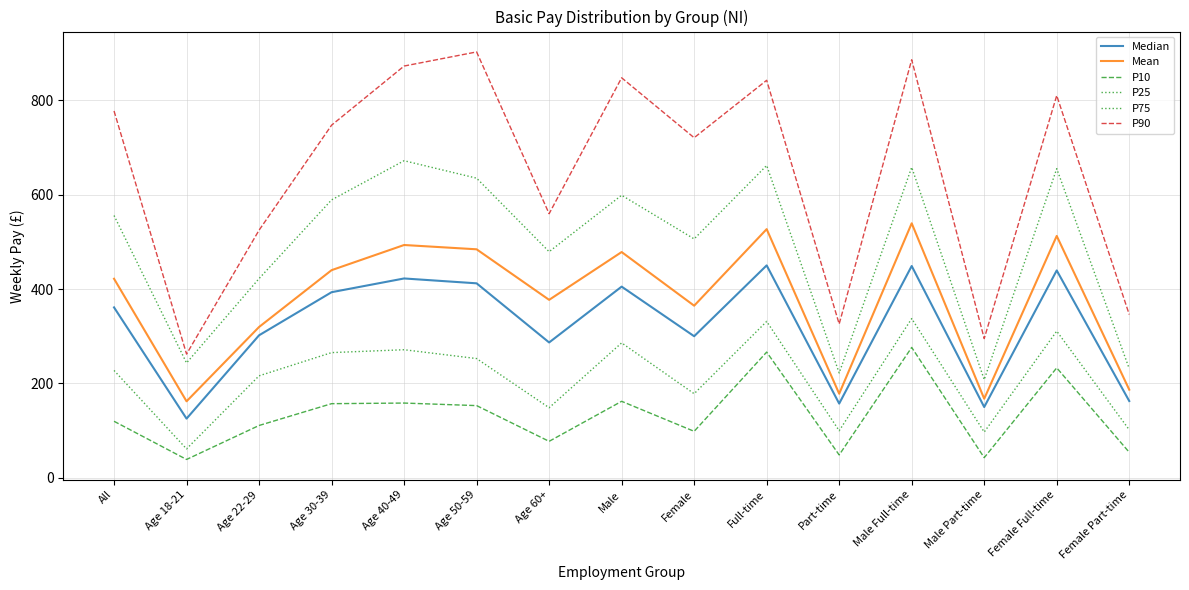

Is this an area chart (filled region under the line)?

No